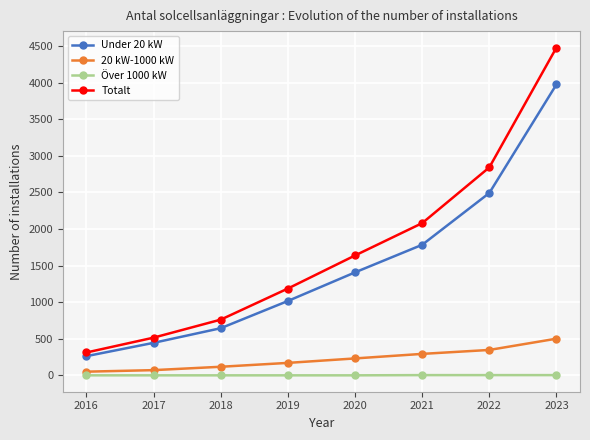

True or false: 20 kW-1000 kW and Totalt cross at least once.

False